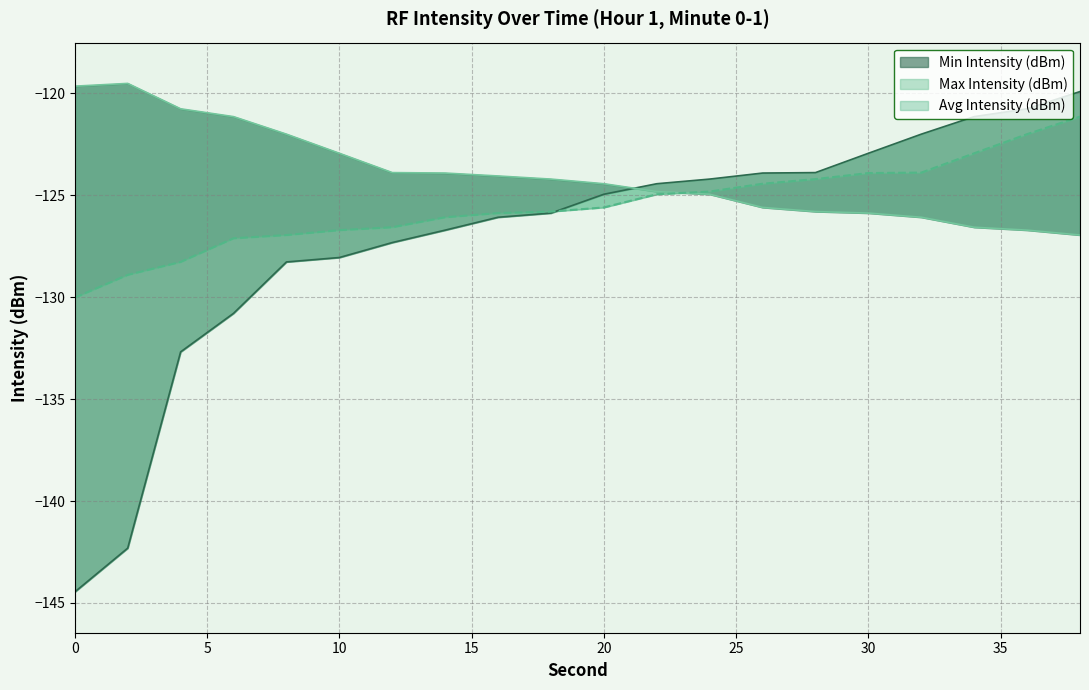

At how many categories does at least one series exceed -133?

20